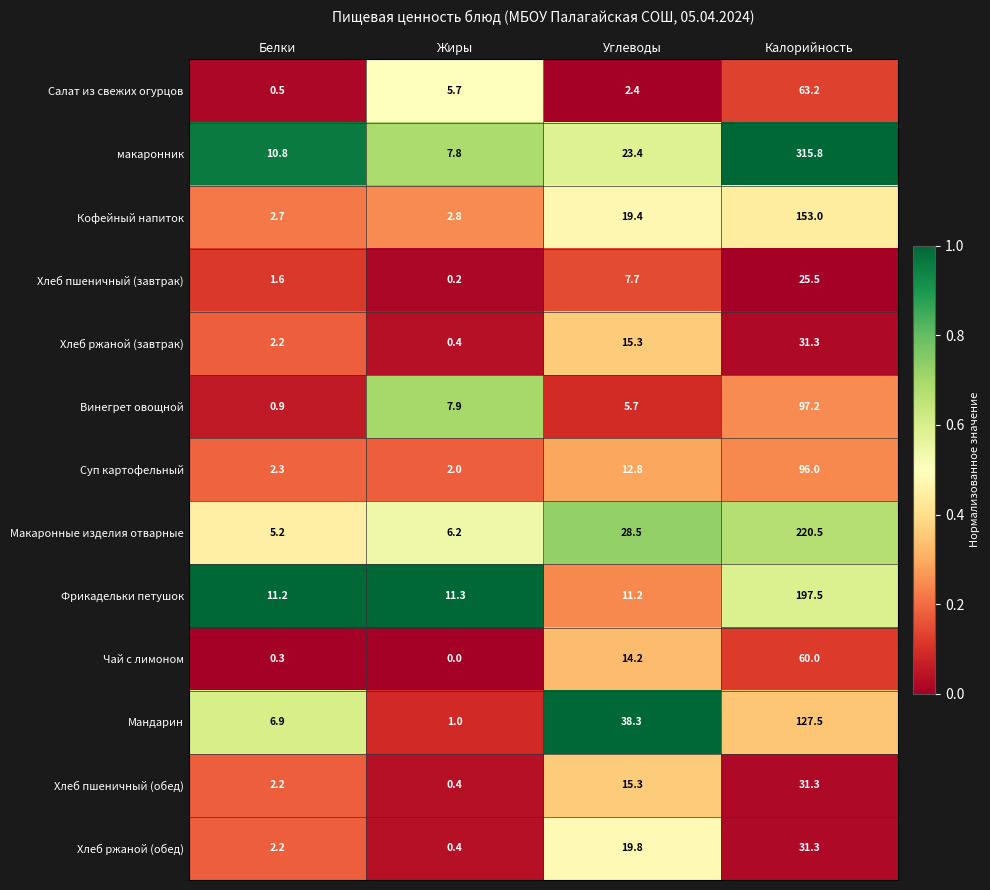

Which series has the largest range (max minus min)?

макаронник